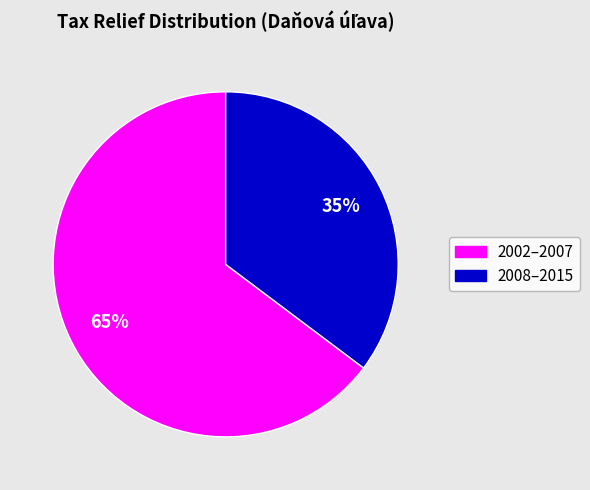

How many segments does this pie chart have?

2